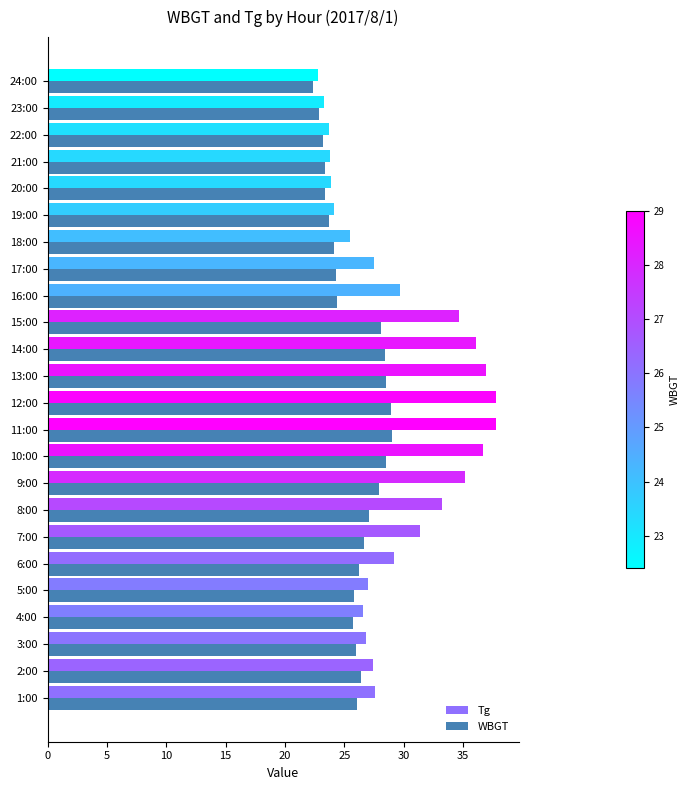

What is the difference between the maximum and minimum values in the WBGT series?

6.6